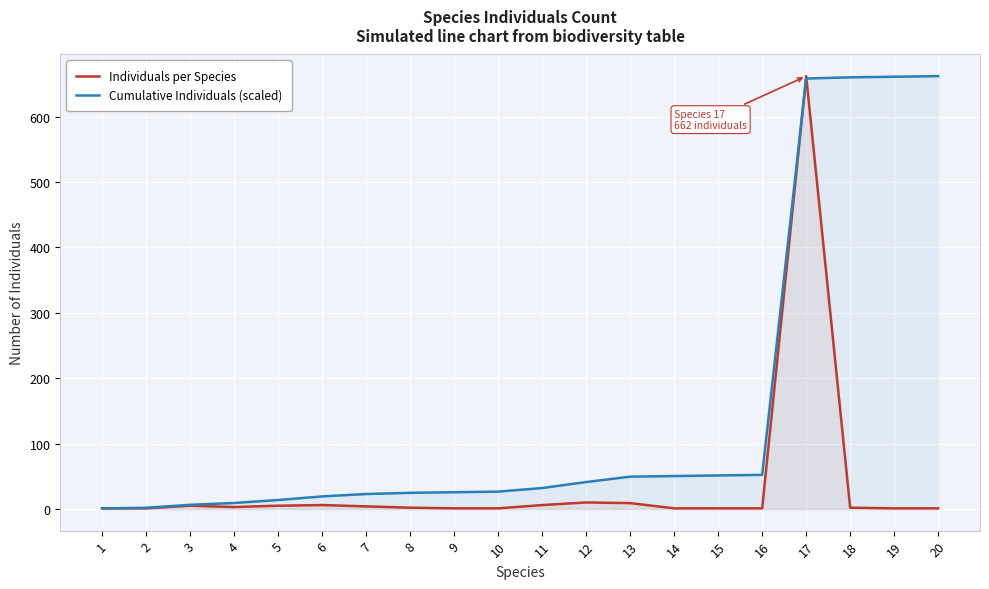

Reading right to left, extract all data points from this chart.

Individuals per Species: 20=1.0	19=1.0	18=2.0	17=662.0	16=1.0	15=1.0	14=1.0	13=9.0	12=10.0	11=6.0	10=1.0	9=1.0	8=2.0	7=4.0	6=6.0	5=5.0	4=3.0	3=5.0	2=1.0	1=1.0
Cumulative Individuals (scaled): 20=662.0	19=661.1	18=660.2	17=658.3	16=52.2	15=51.3	14=50.4	13=49.4	12=41.2	11=32.0	10=26.6	9=25.6	8=24.7	7=22.9	6=19.2	5=13.7	4=9.2	3=6.4	2=1.8	1=0.9